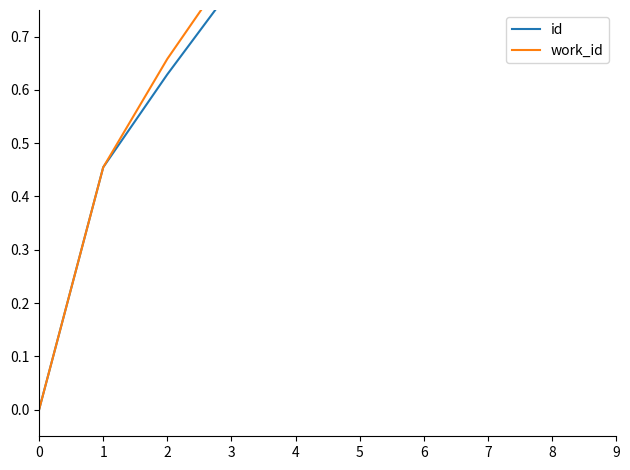

True or false: id and work_id intersect in this chart.

True